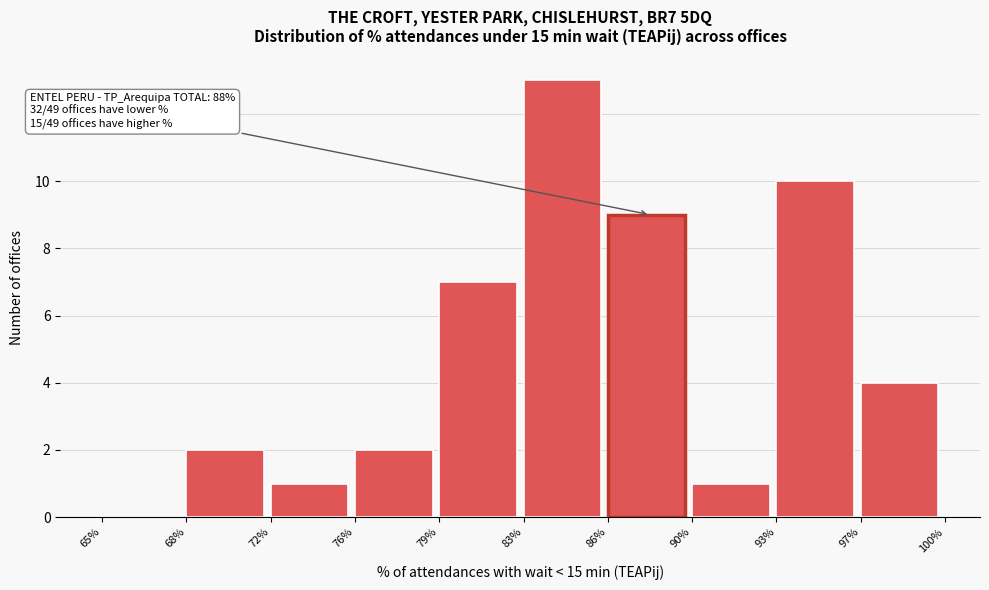

Reading left to right, what are all the values shown in this chart?

65%=0	68%=2	72%=1	76%=2	79%=7	83%=13	86%=9	90%=1	93%=10	97%=4